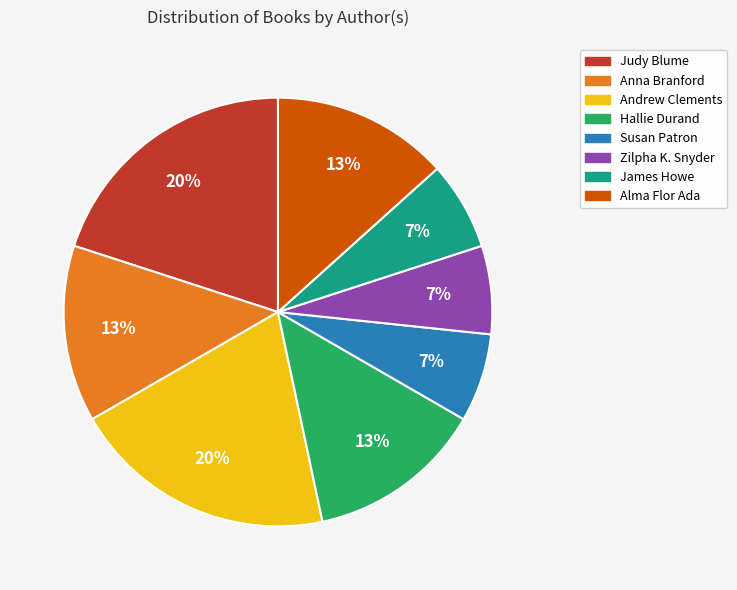

To the nearest percent, what is the combined percentage of Alma Flor Ada and Judy Blume?

33%